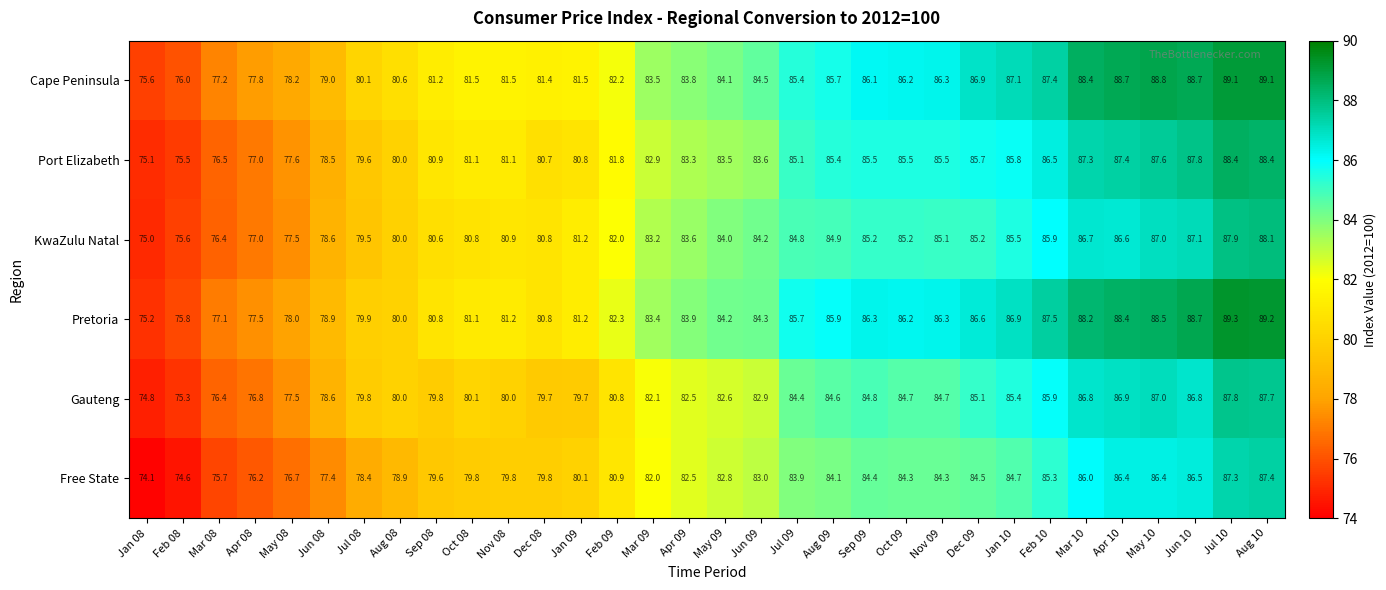

How many categories are shown in the chart?

32